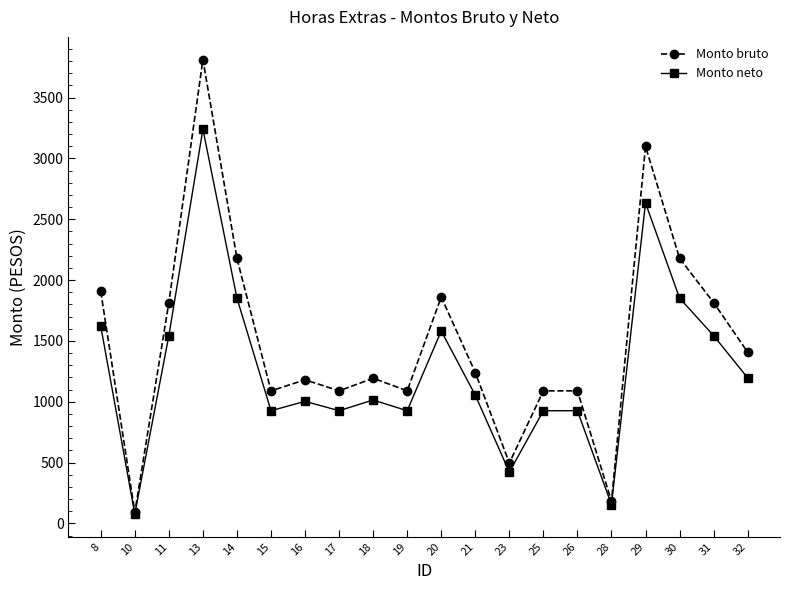

List the series in order of their peak value, highest first.

Monto bruto, Monto neto